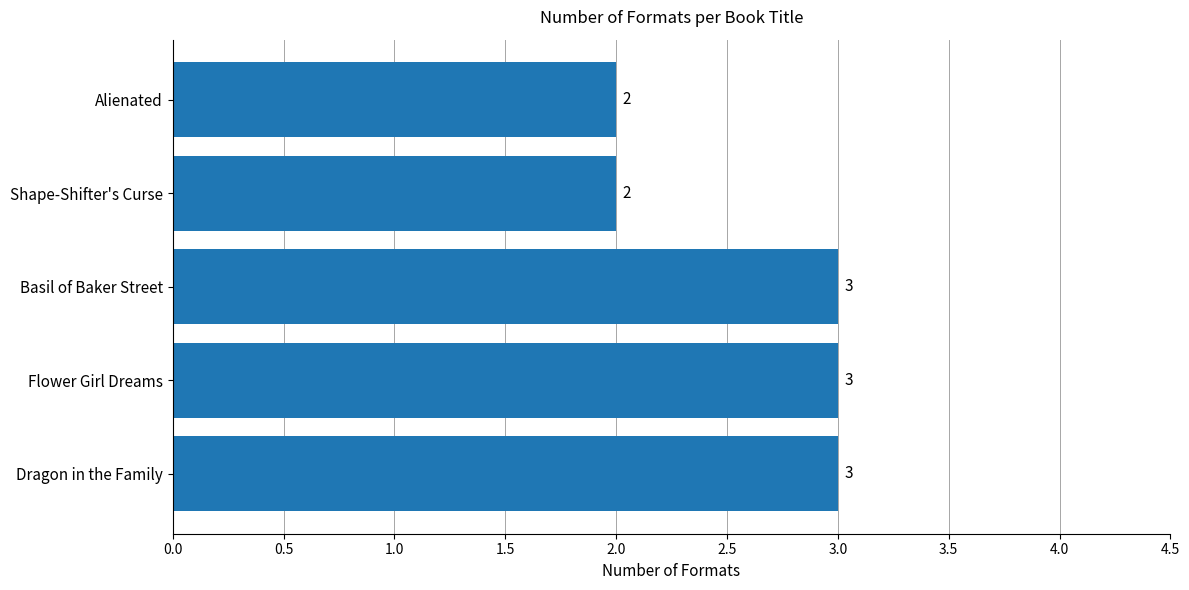

Reading bottom to top, list all the values displayed in this chart.

3	3	3	2	2